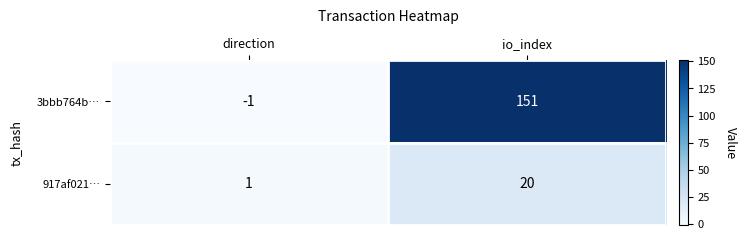

What is the minimum value shown in the chart?

-1